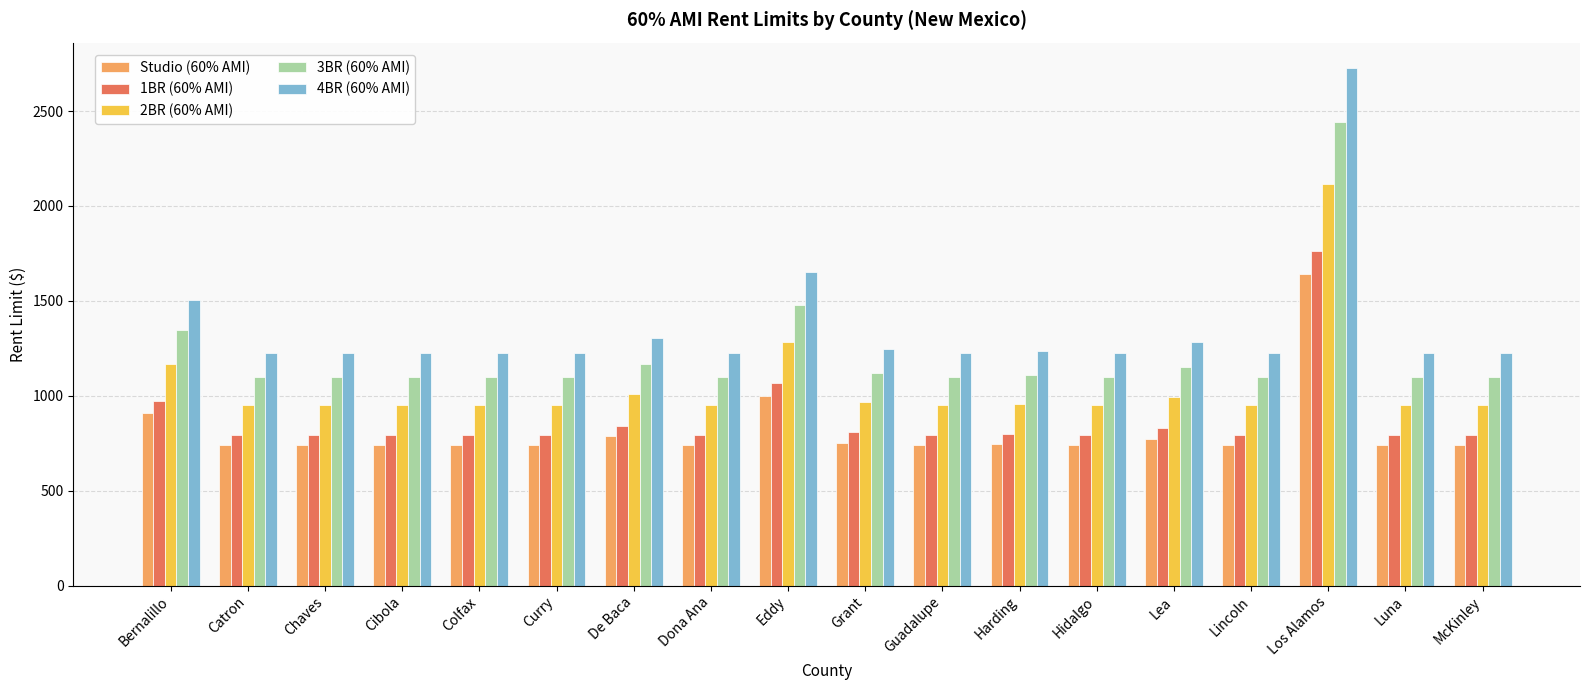

What are all the series names shown in the legend?

Studio (60% AMI), 1BR (60% AMI), 2BR (60% AMI), 3BR (60% AMI), 4BR (60% AMI)